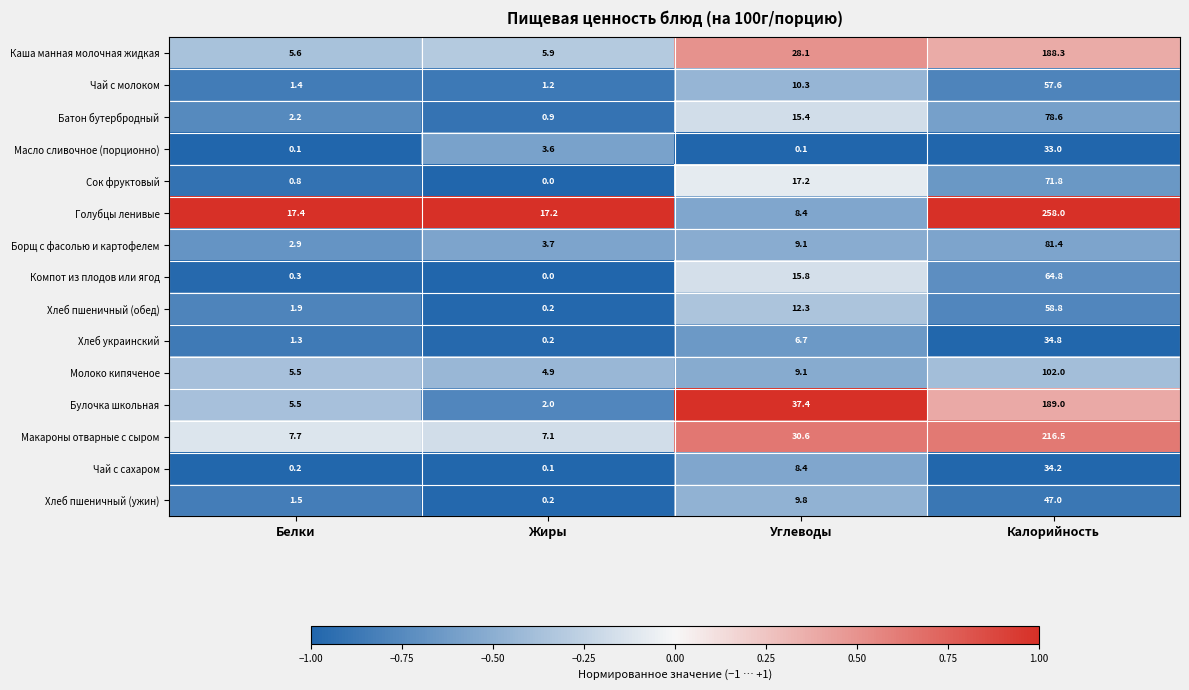

What is the difference between the Булочка школьная values at Жиры and Углеводы?

35.4